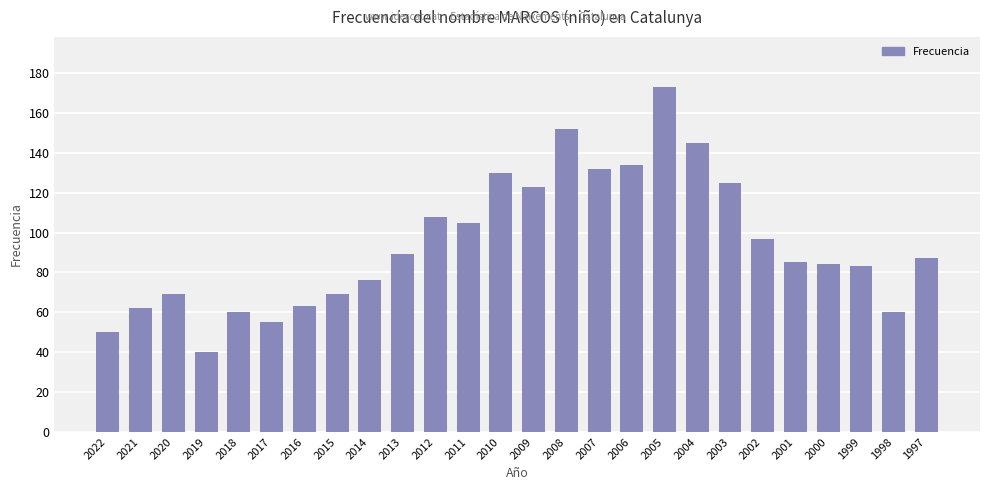

What is the value of the 25th bar from the left?

60